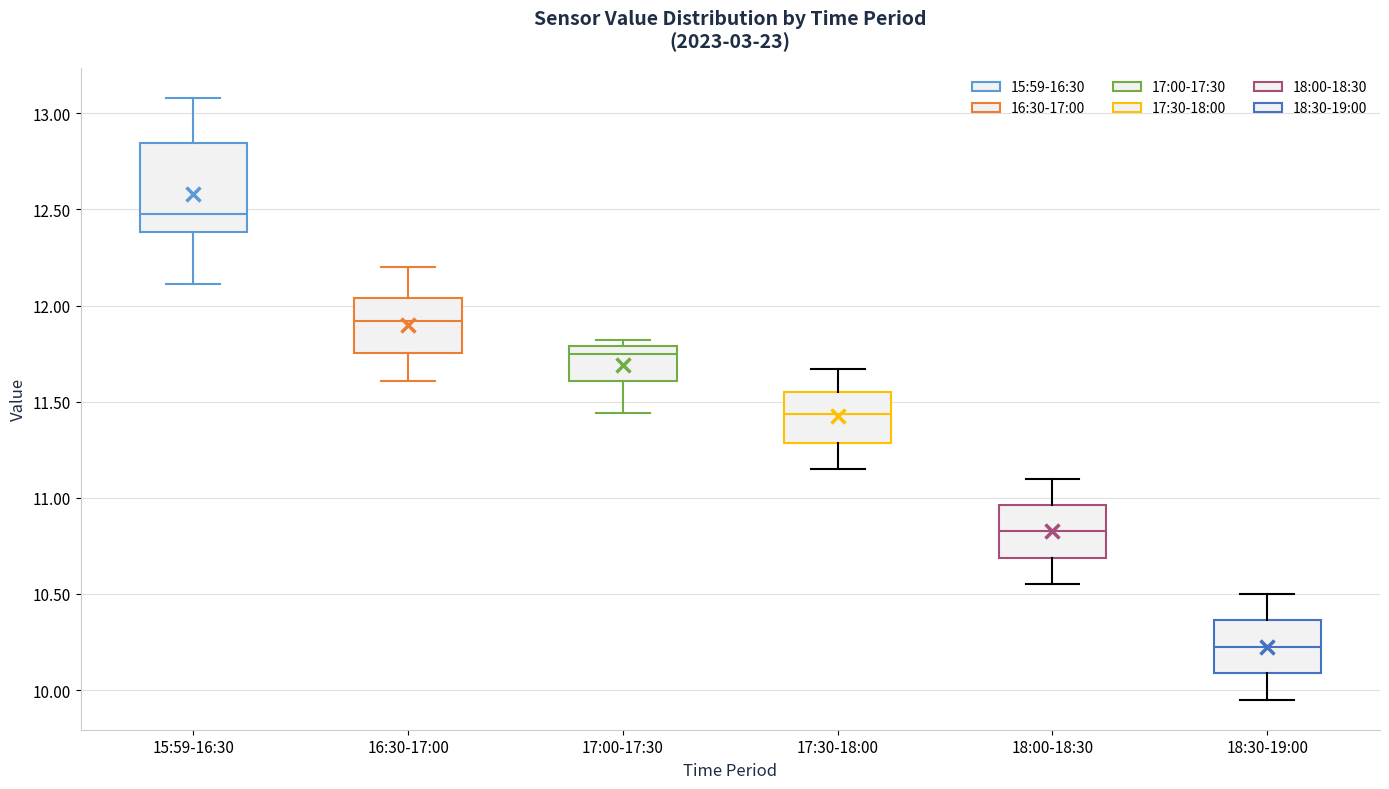

Reading left to right, transcribe this box plot: for each box, give where its median line is, the range the box spans, and where its two whiskers end, as read against the y-axis. The values are not printed on the chart, so give them approximately, as read against the axis.

15:59-16:30: median 12.50, box 12.40 to 12.85, whiskers 12.10 to 13.10
16:30-17:00: median 11.90, box 11.75 to 12.05, whiskers 11.60 to 12.20
17:00-17:30: median 11.75, box 11.60 to 11.80, whiskers 11.45 to 11.80 (just above the box's upper edge)
17:30-18:00: median 11.45, box 11.30 to 11.55, whiskers 11.15 to 11.65
18:00-18:30: median 10.85, box 10.70 to 10.95, whiskers 10.55 to 11.10
18:30-19:00: median 10.25, box 10.10 to 10.35, whiskers 9.95 to 10.50